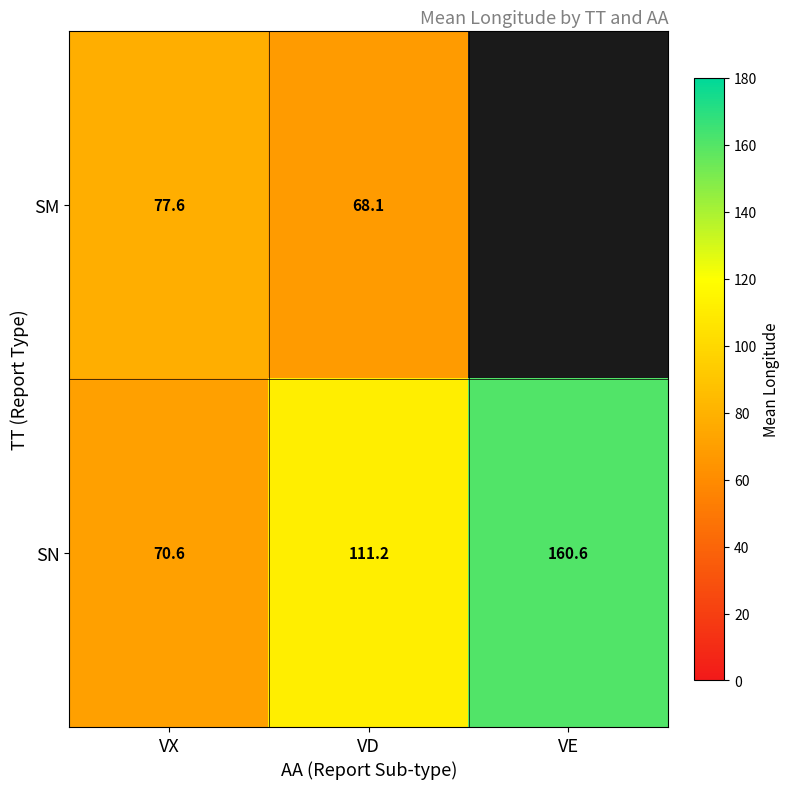

At which label does SN reach its peak?

VE